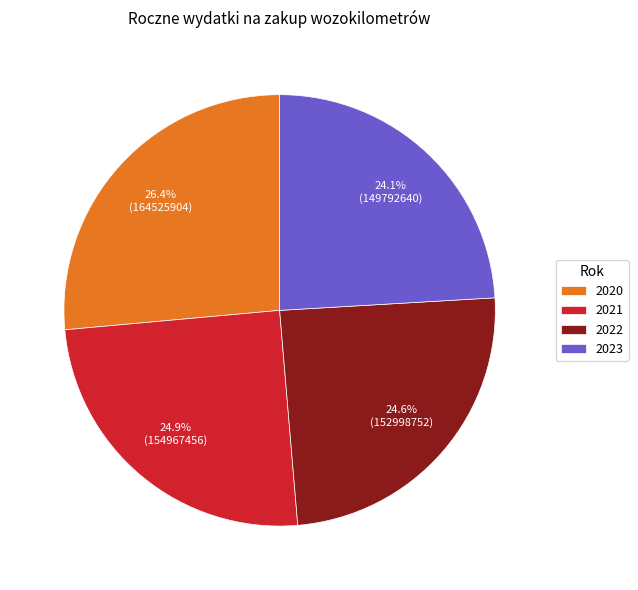

Which category has the smallest portion of the pie?

2023